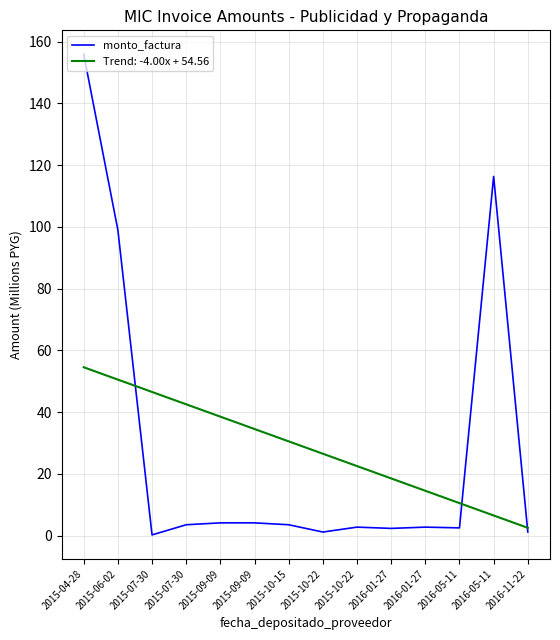

Reading left to right, list all the values displayed in this chart.

2015-04-28=155.9	2015-06-02=99.0	2015-07-30=0.2	2015-07-30=3.5	2015-09-09=4.2	2015-09-09=4.2	2015-10-15=3.5	2015-10-22=1.2	2015-10-22=2.8	2016-01-27=2.4	2016-01-27=2.8	2016-05-11=2.5	2016-05-11=116.4	2016-11-22=1.2